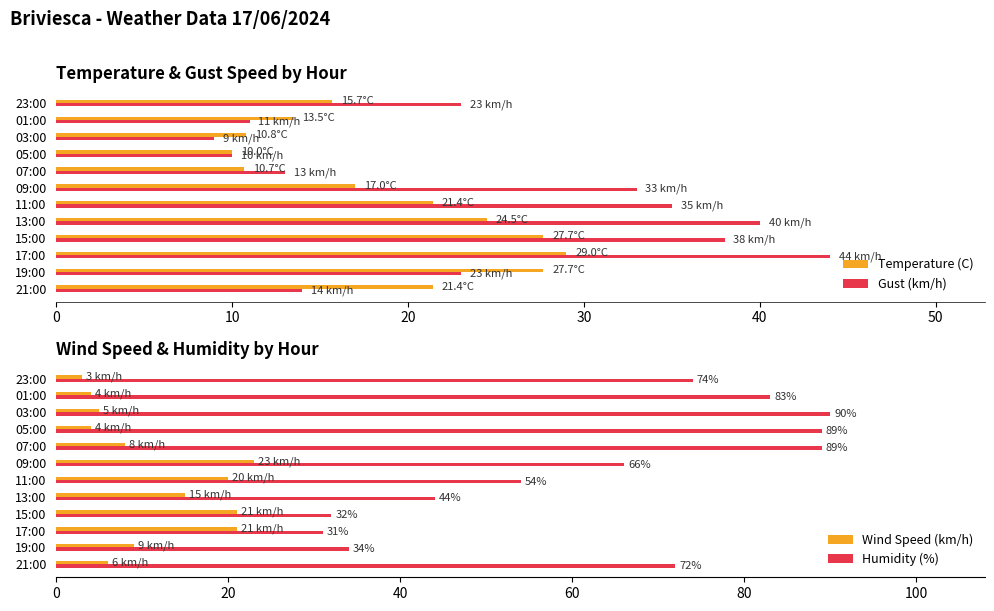

The Gust (km/h) series shows 13.4 at 17:00. True or false?

False